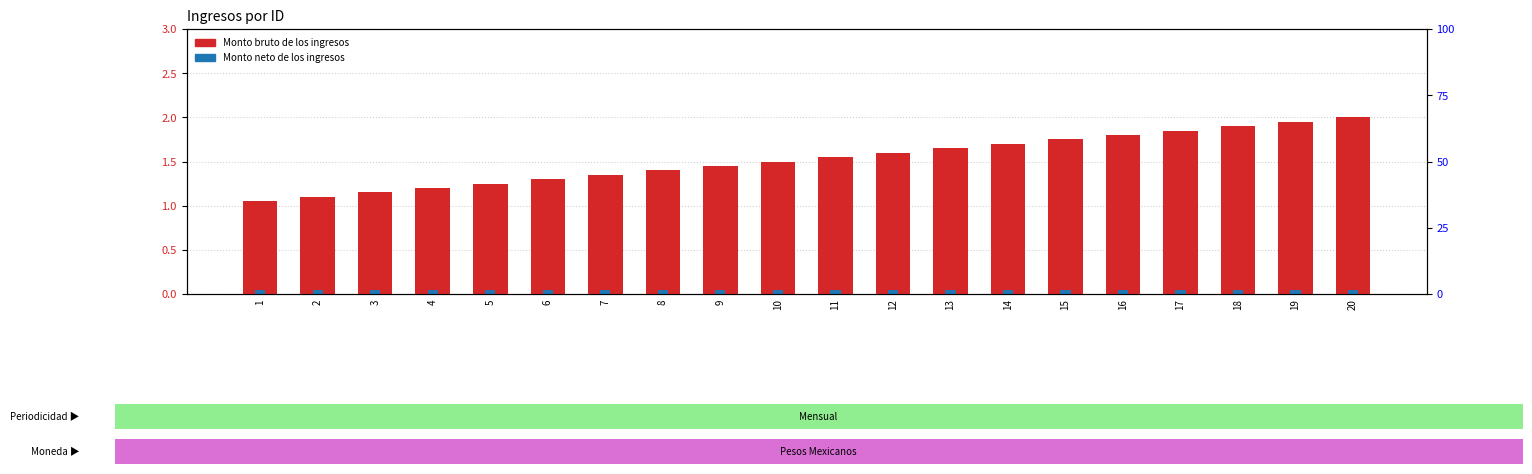

How many bars are there in total?

40